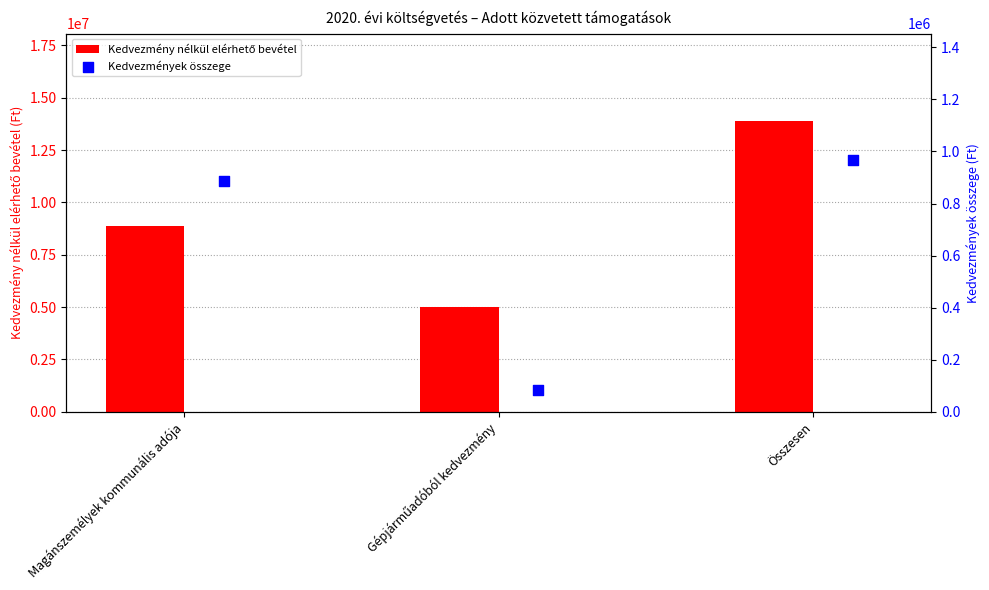

What is the total value across all series at Gépjárműadóból kedvezmény?

5082852